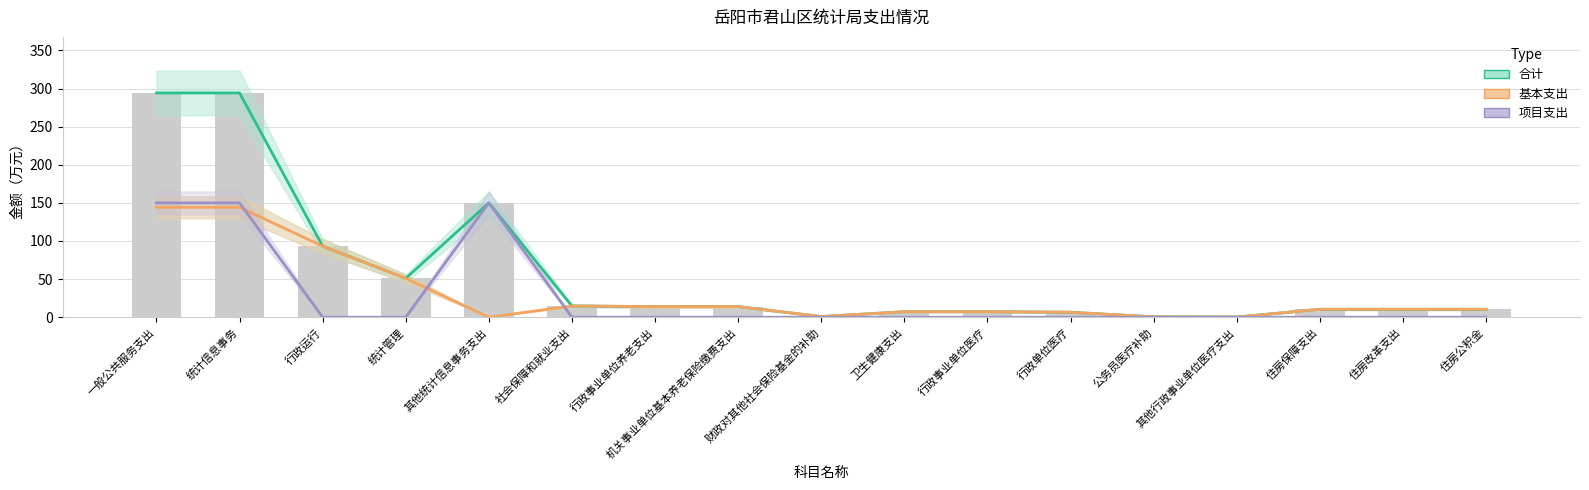

At which category does the chart reach its minimum across all series?

其他统计信息事务支出